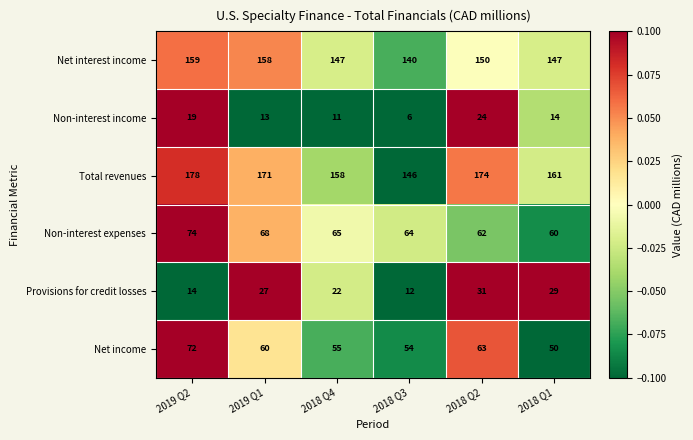

True or false: Total revenues has a value of 104 at 2018 Q1.

False